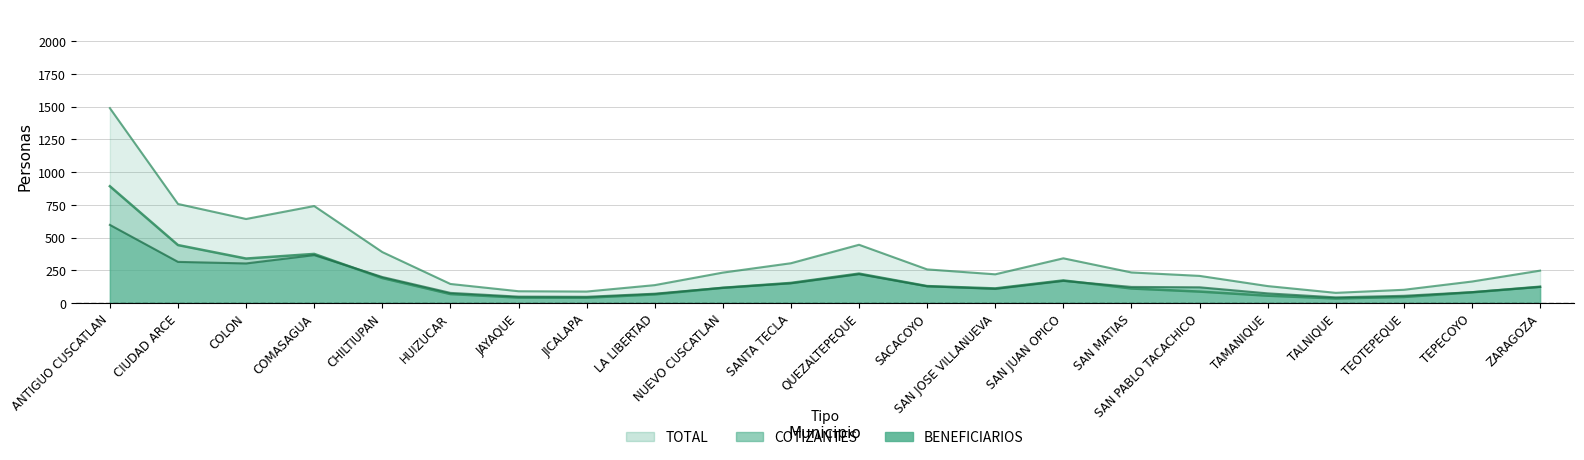

At which label does BENEFICIARIOS reach its peak?

ANTIGUO CUSCATLAN